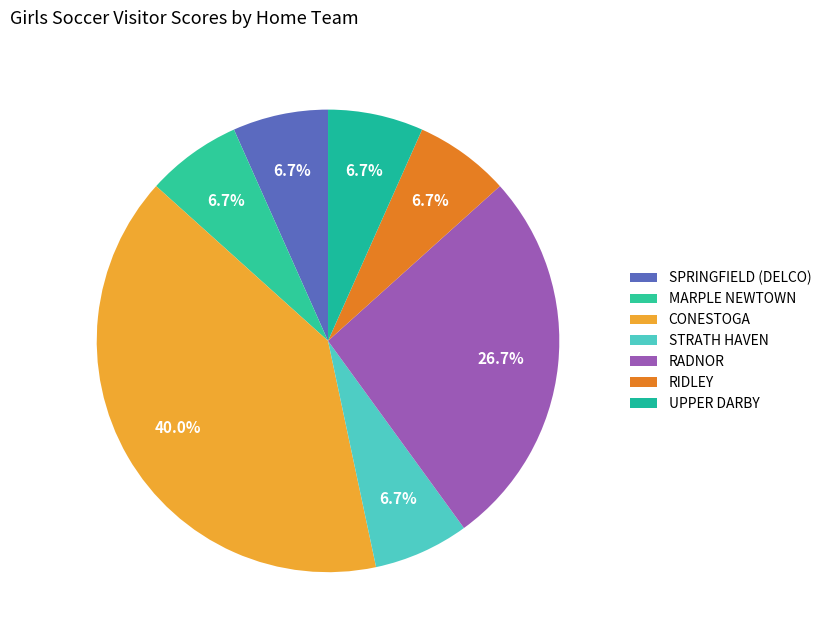

How many segments does this pie chart have?

7